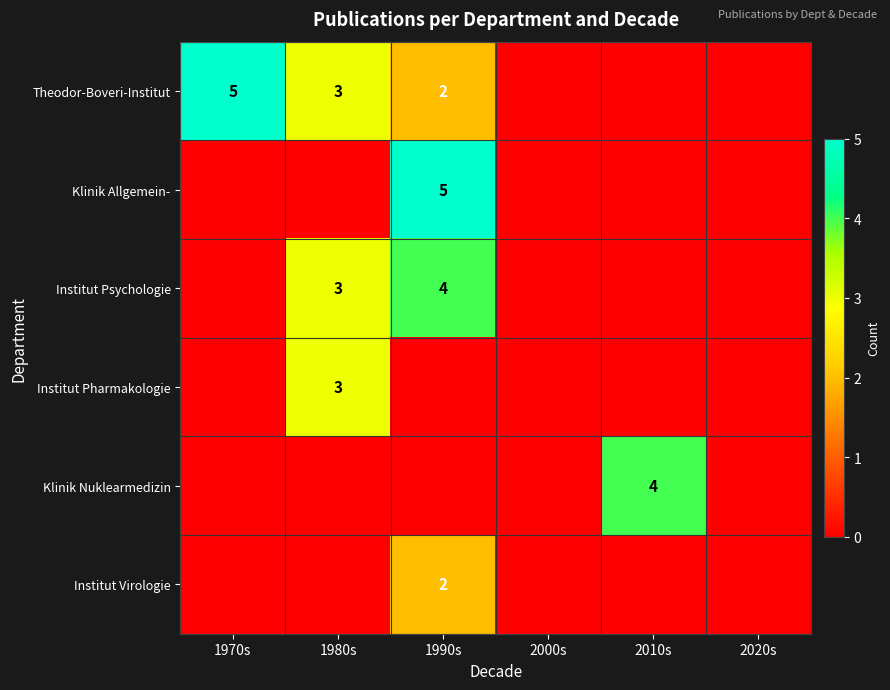

The Institut Pharmakologie series shows 3 at 1980s. True or false?

True